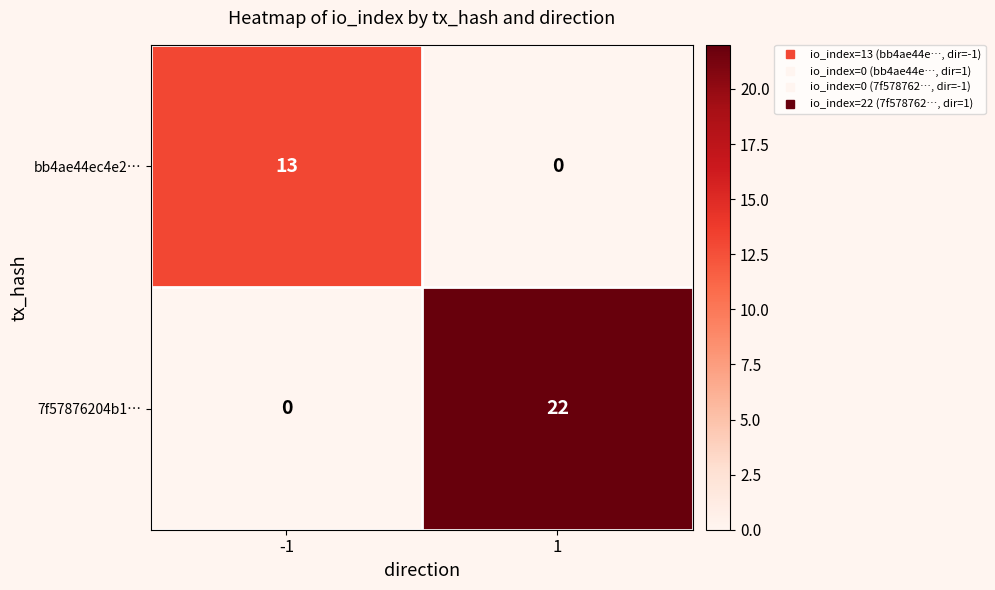

At which category is the sum across all series the highest?

1